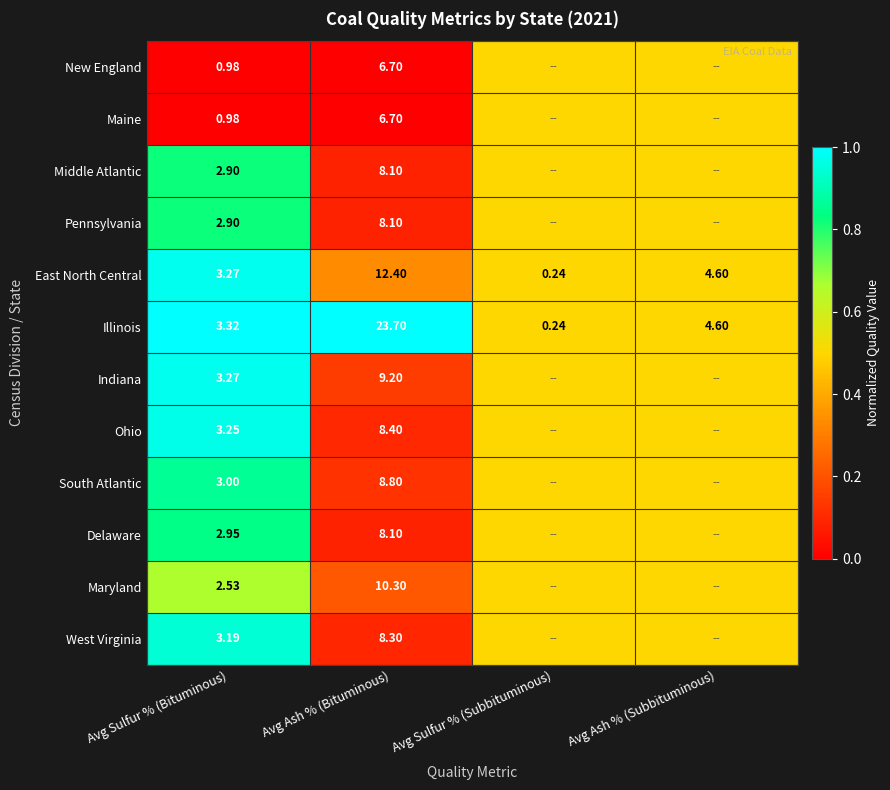

At which label does Illinois reach its peak?

Avg Ash % (Bituminous)